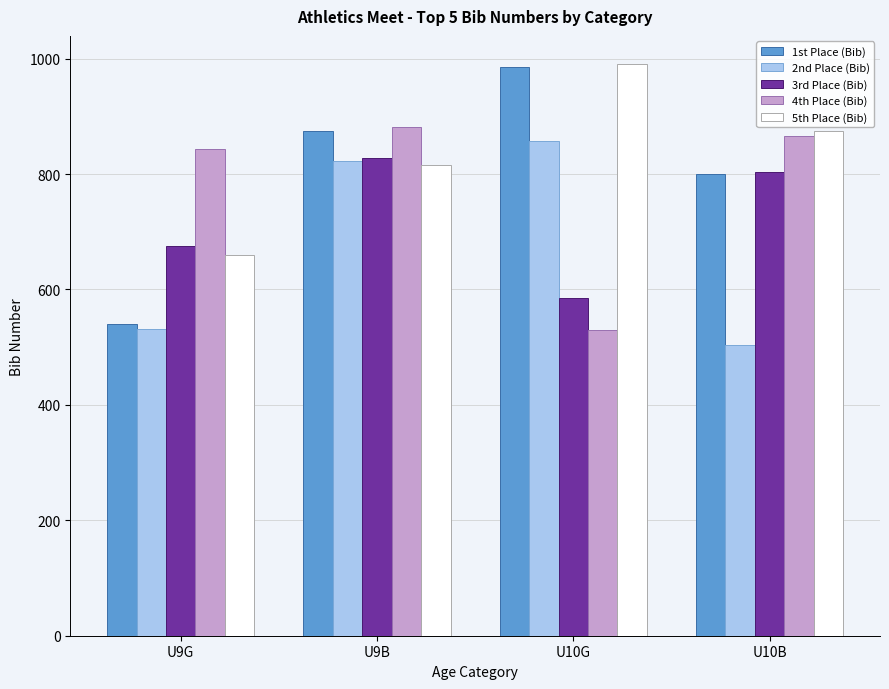

What is the difference between the 1st Place (Bib) values at U10B and U9B?

75